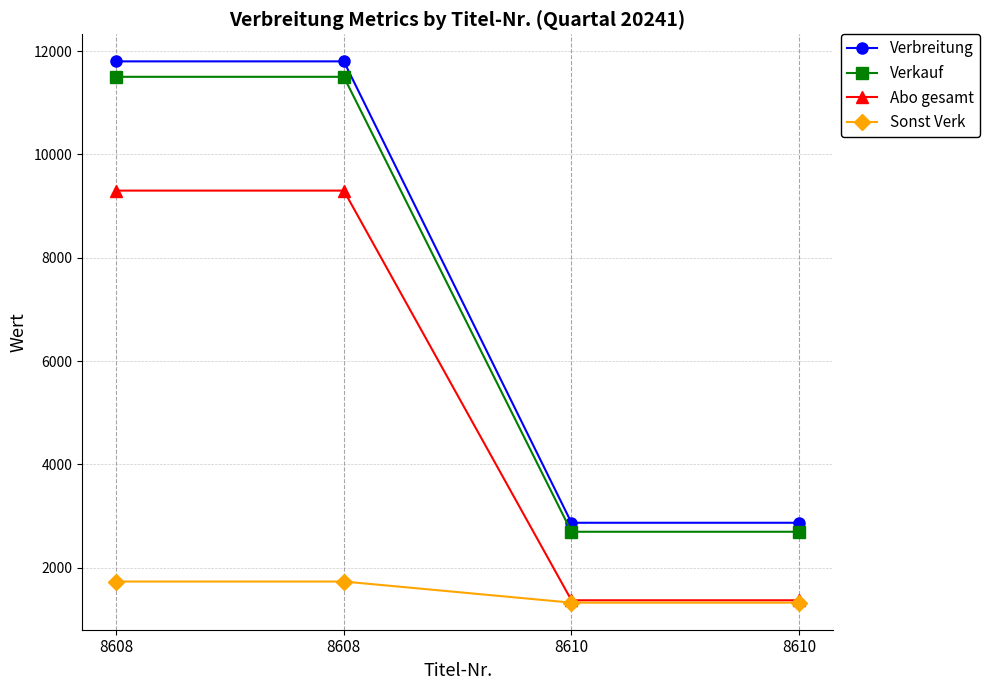

What is the average value of the Abo gesamt series?

5336